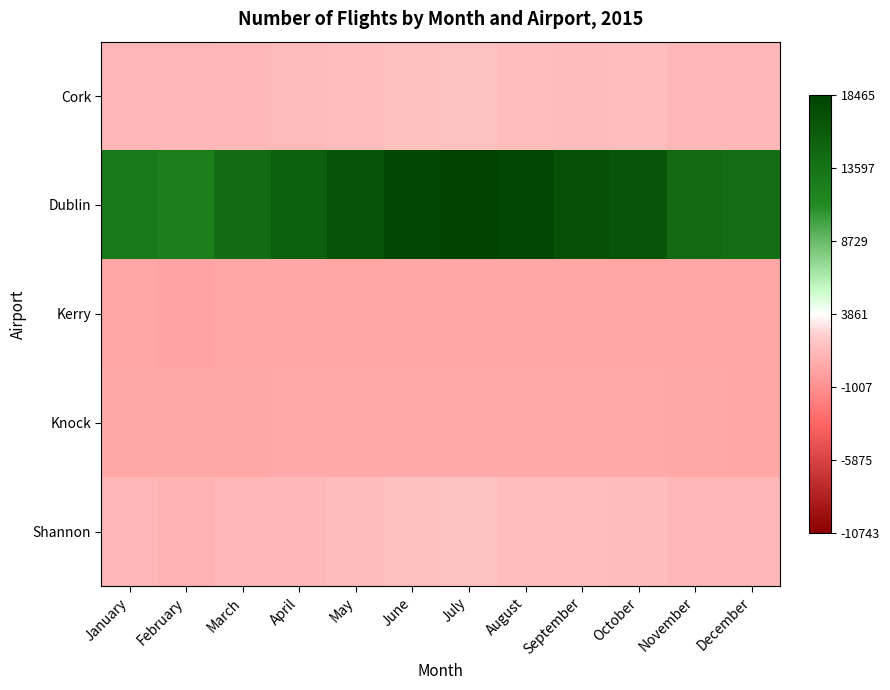

Which series has the largest total across all categories?

Dublin